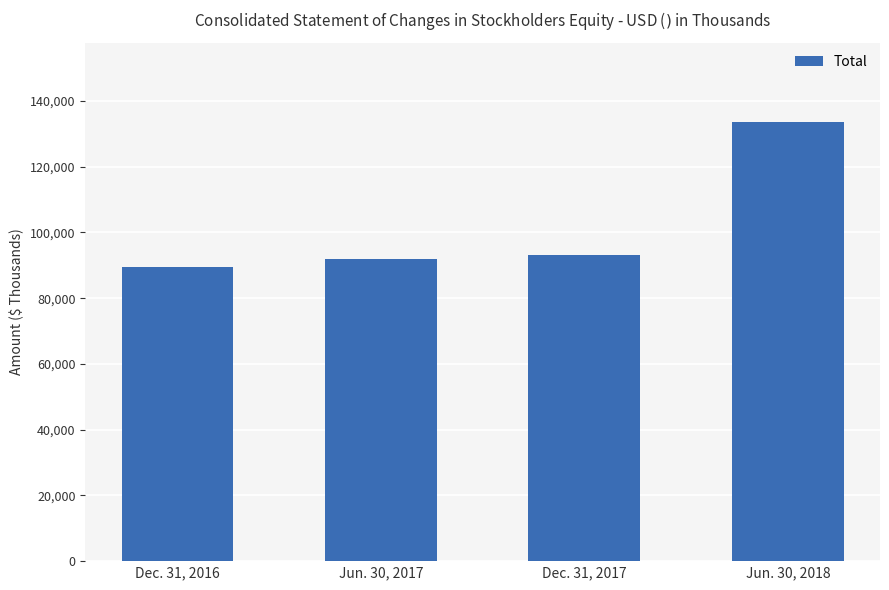

What is the difference between the second highest and second lowest values?

1356